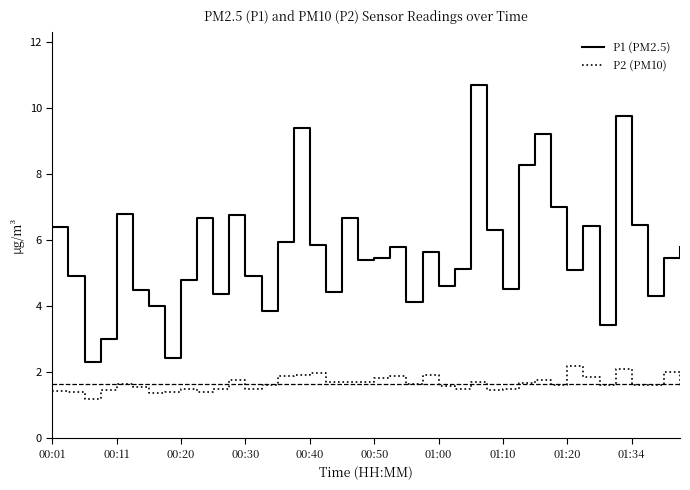

Which series has the largest total across all categories?

P1 (PM2.5)